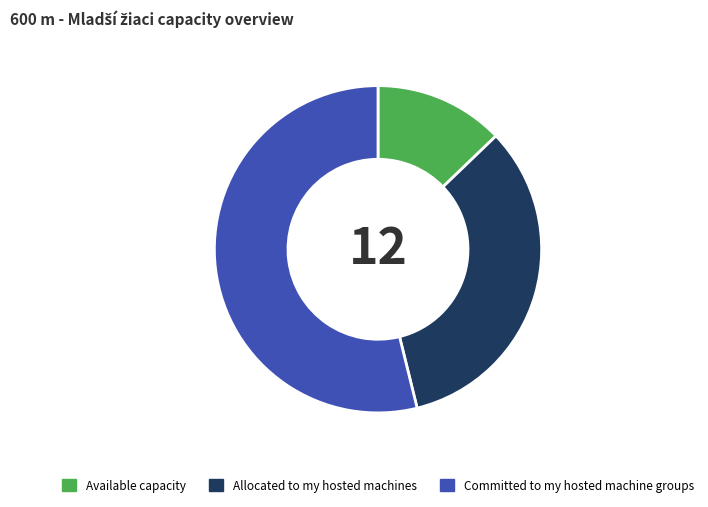

Rank the categories by value from lowest to highest.

Available capacity, Allocated to my hosted machines, Committed to my hosted machine groups